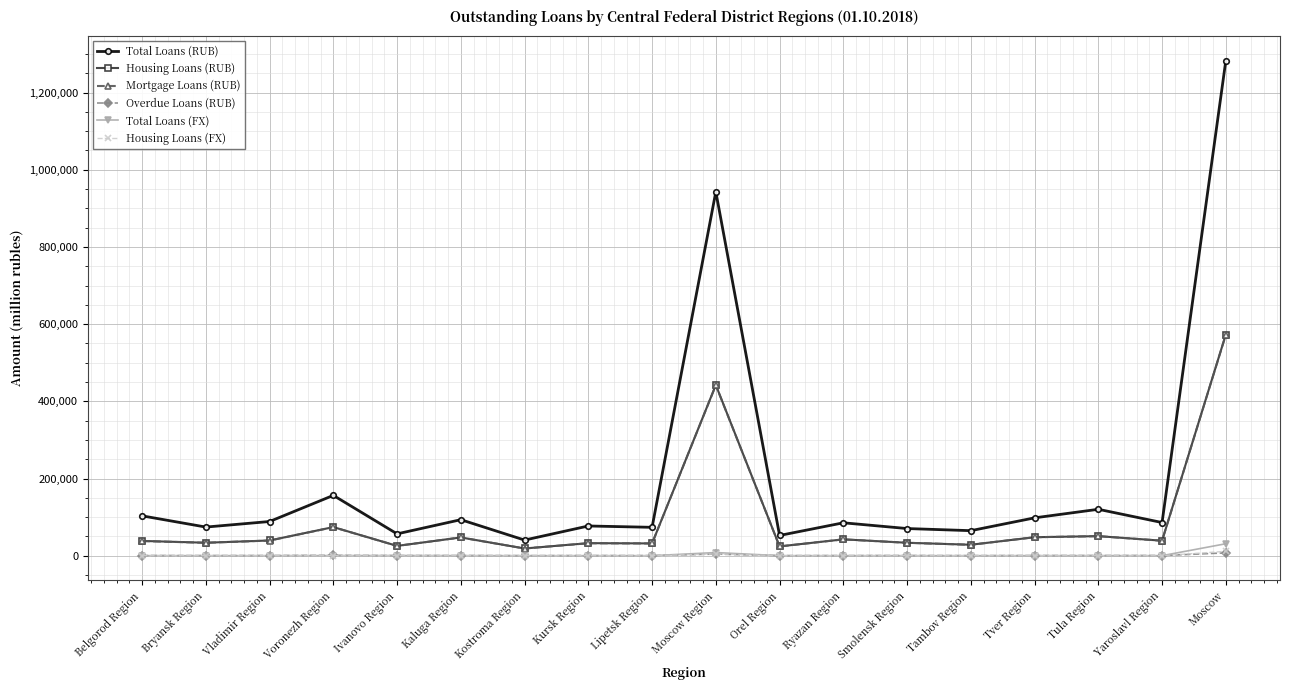

Where does the Total Loans (RUB) series first go above 85914?

Belgorod Region